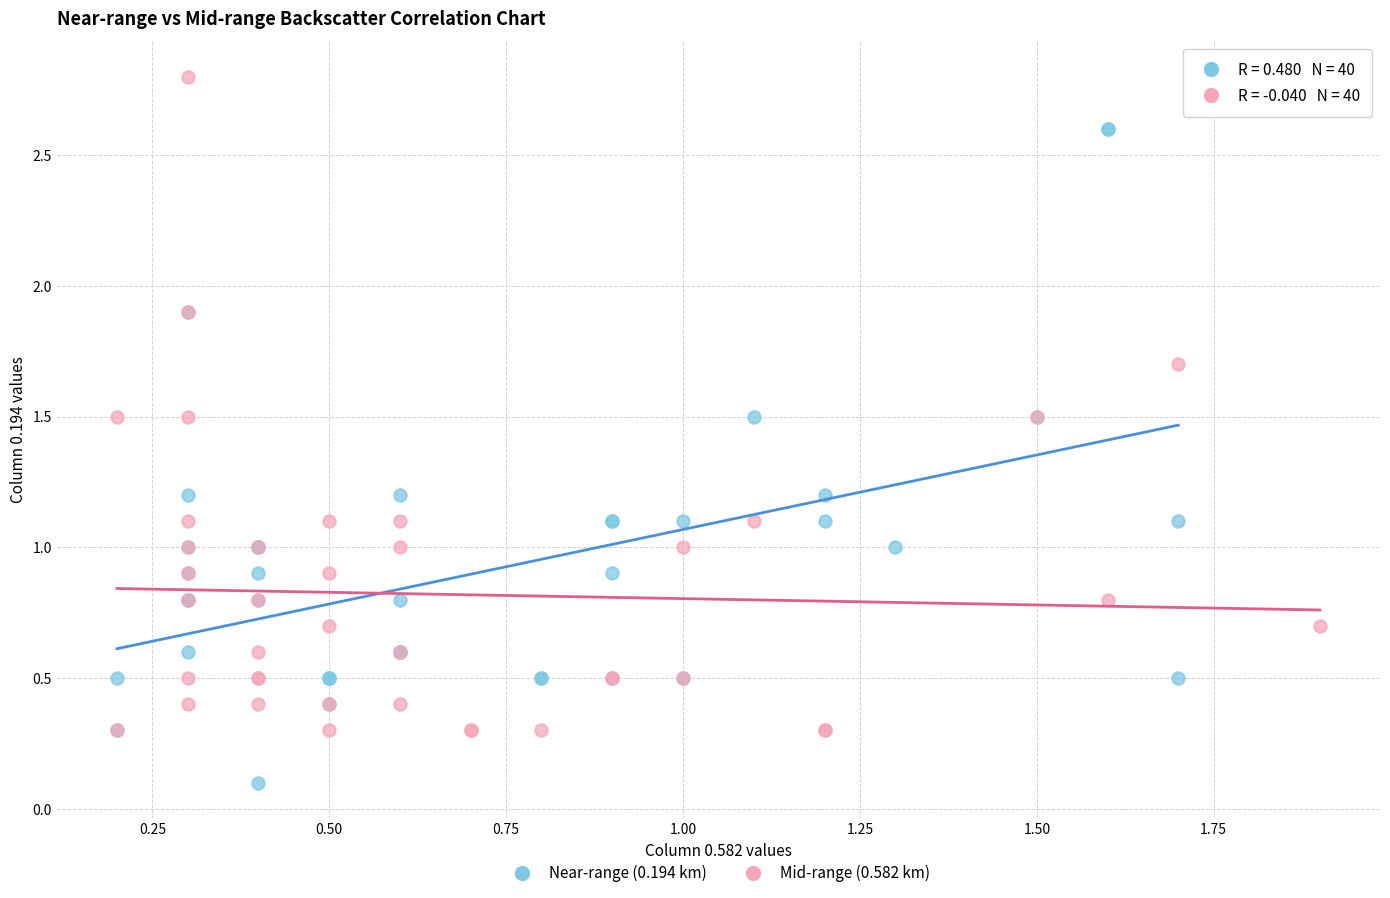

Which series reaches the minimum Y coordinate?

Near-range (0.194 km)